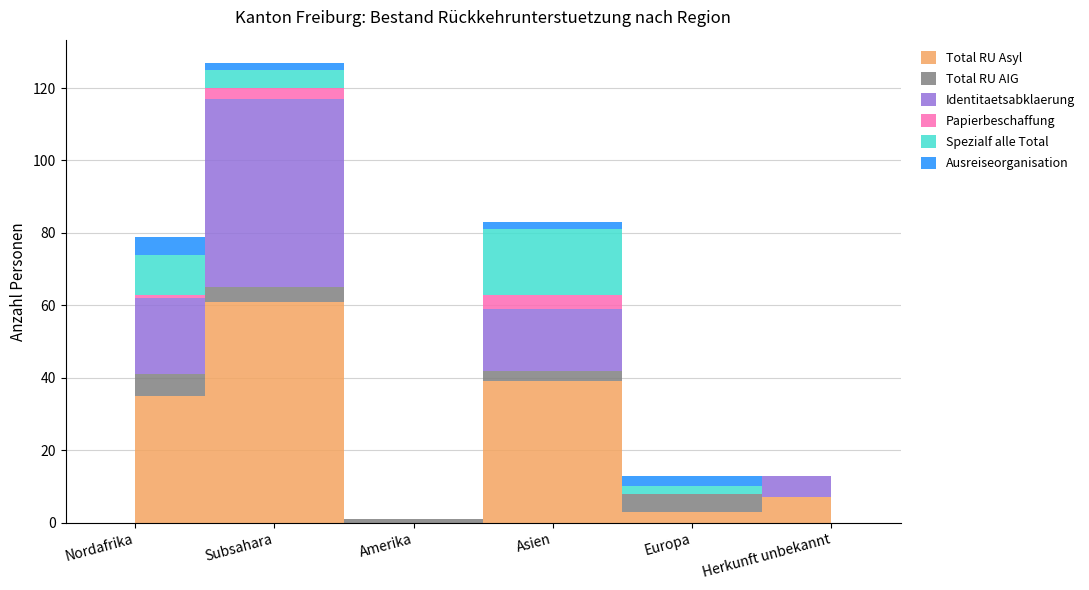

At Subsahara, list the series in order from largest to smallest.

Total RU Asyl, Identitaetsabklaerung, Spezialf alle Total, Total RU AIG, Papierbeschaffung, Ausreiseorganisation